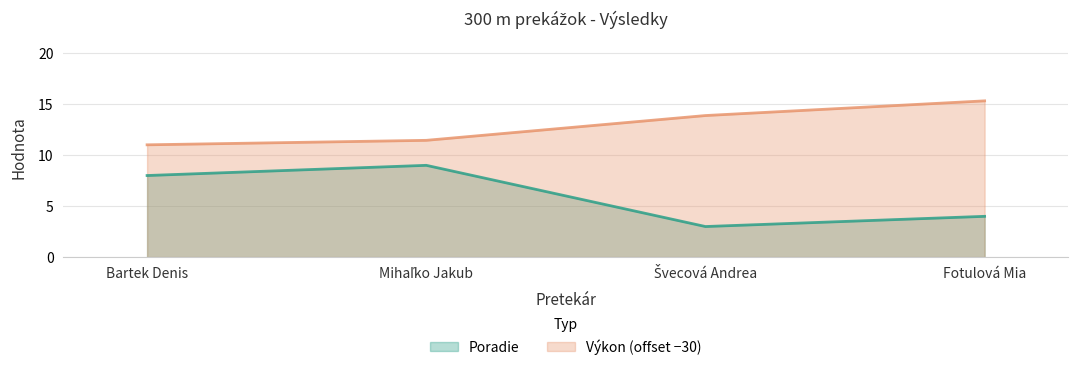

The value of Výkon at Bartek Denis is 11.0. True or false?

True